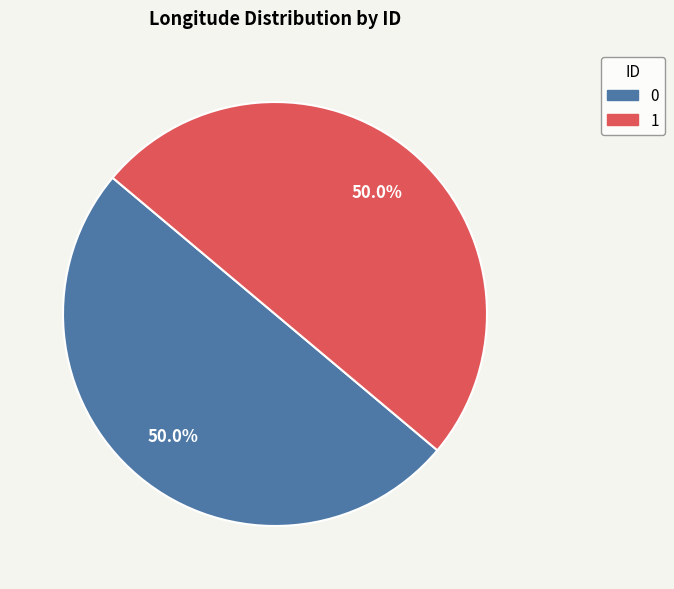

Count the number of slices in the pie.

2